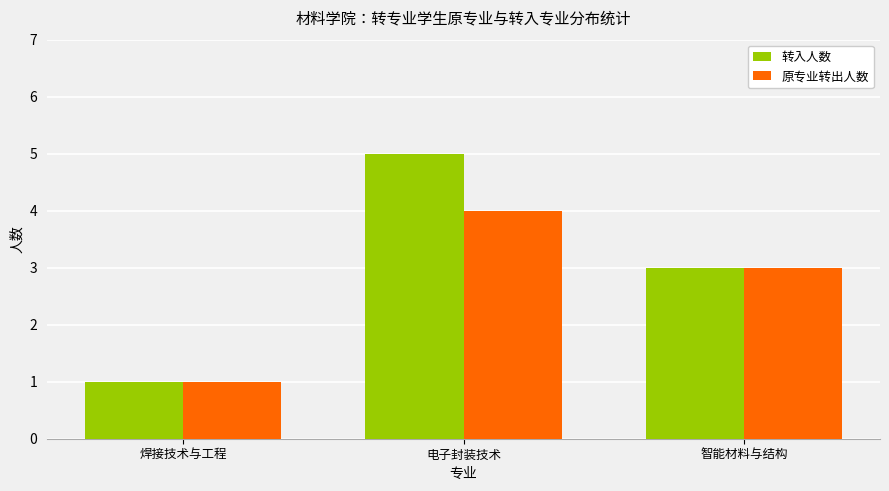

How many data points does each series have?

3